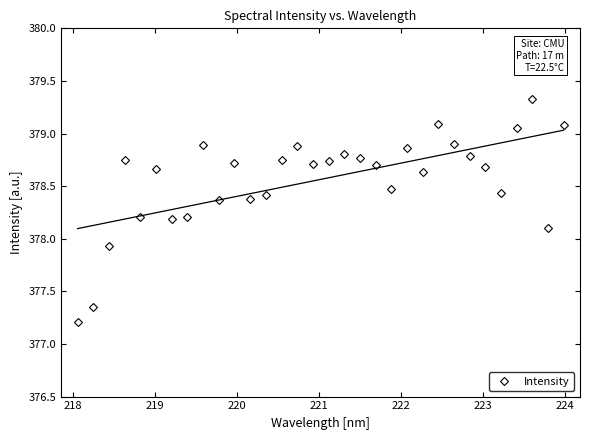

What is the value of the Intensity point at the 13th from the left?

378.4